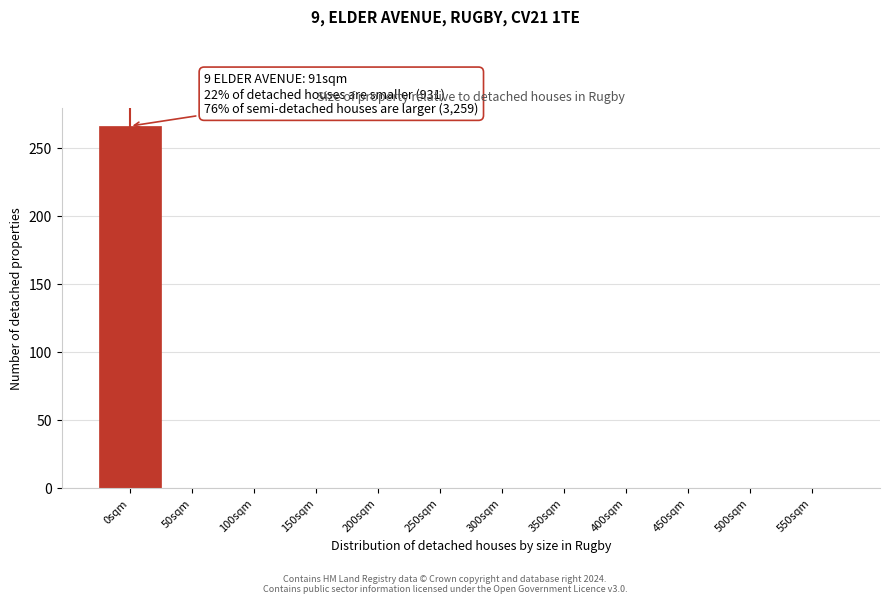

Reading left to right, extract all data points from this chart.

0sqm=266	50sqm=0	100sqm=0	150sqm=0	200sqm=0	250sqm=0	300sqm=0	350sqm=0	400sqm=0	450sqm=0	500sqm=0	550sqm=0